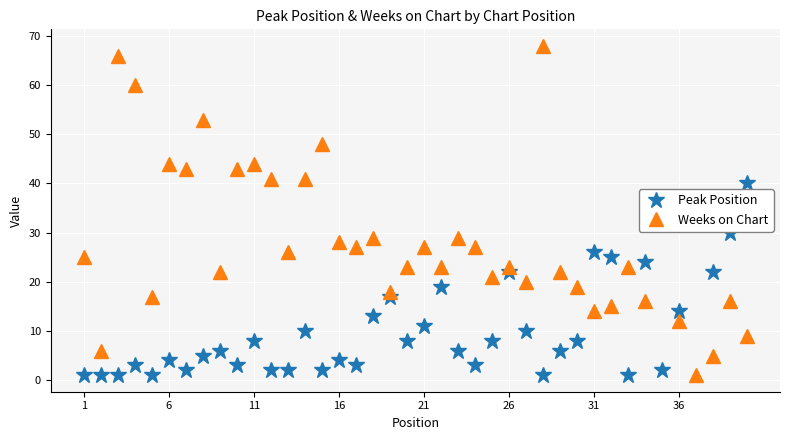

List the series in order of their overall mean, lowest first.

Peak Position, Weeks on Chart